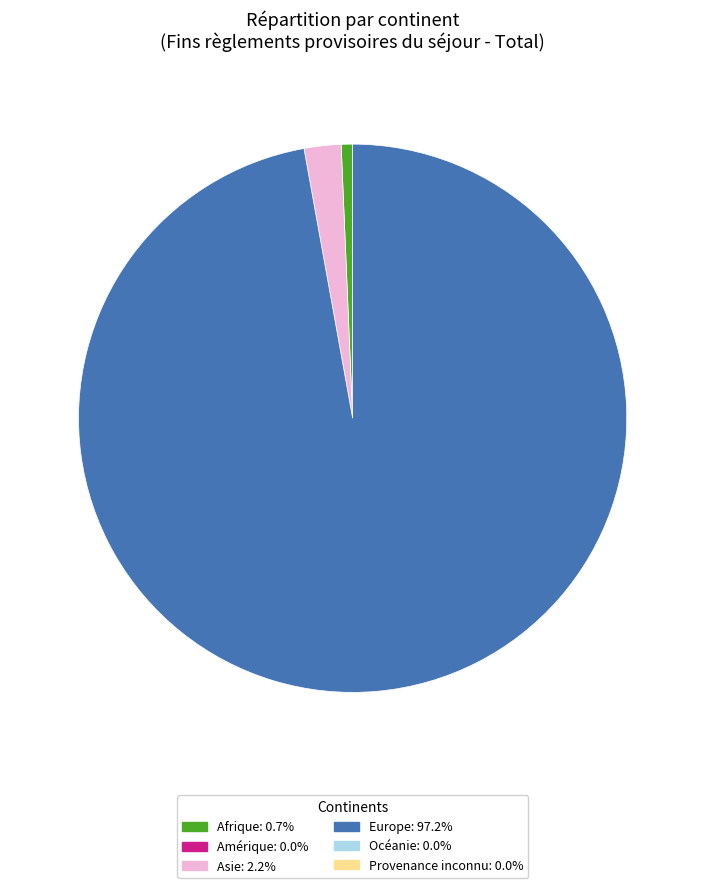

Does any single category account for the majority?

Yes